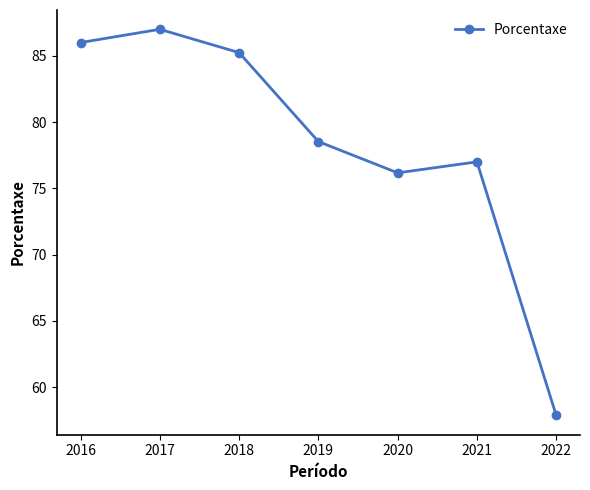

What is the difference between the values at 2020 and 2017?

10.8